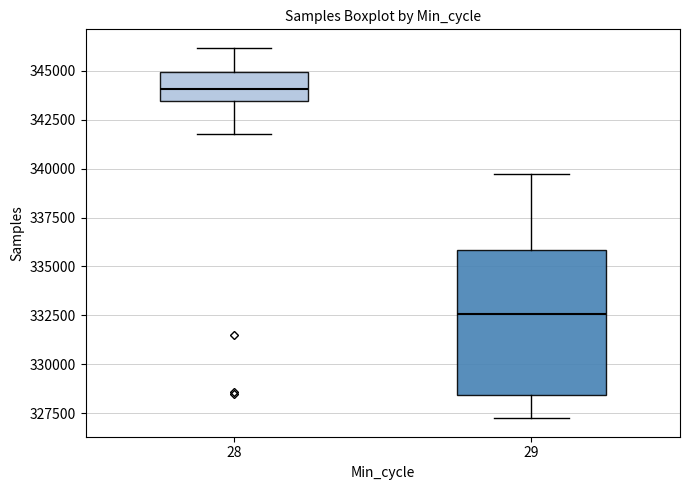

Which box has the highest median line?

28